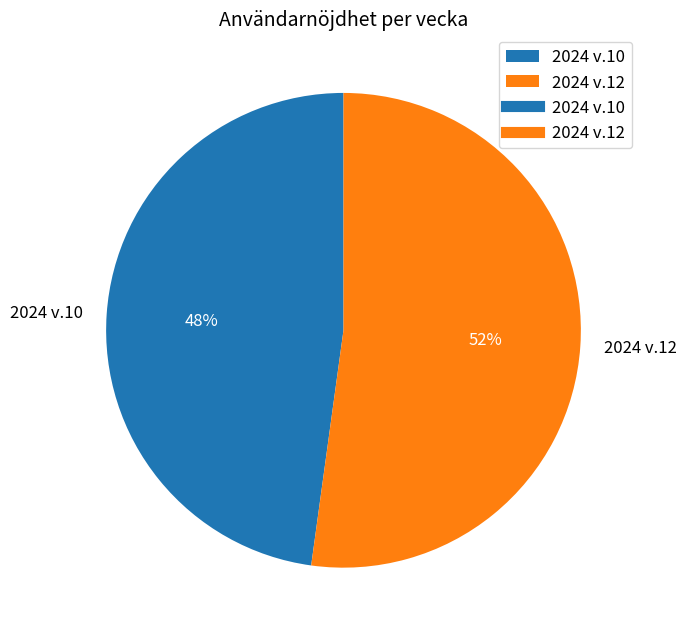

Rank the categories by value from lowest to highest.

2024 v.10, 2024 v.12